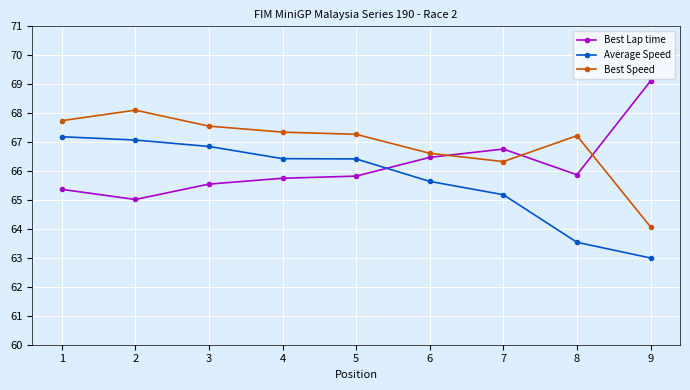

Which series has the largest total across all categories?

Best Speed